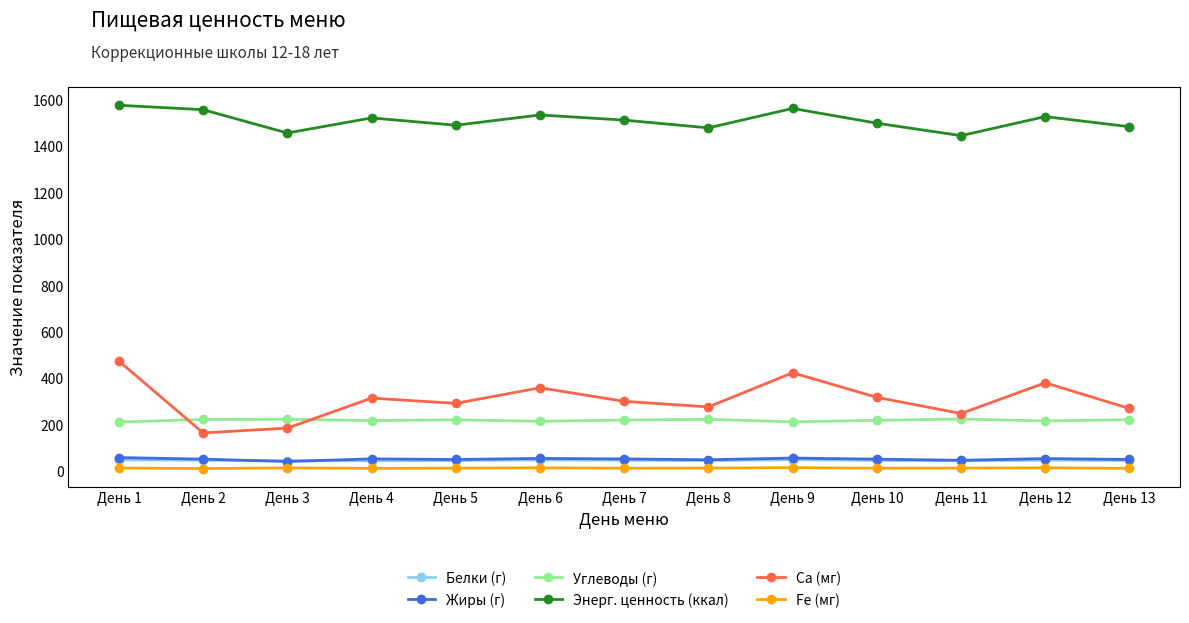

Count the number of data series in this chart.

6